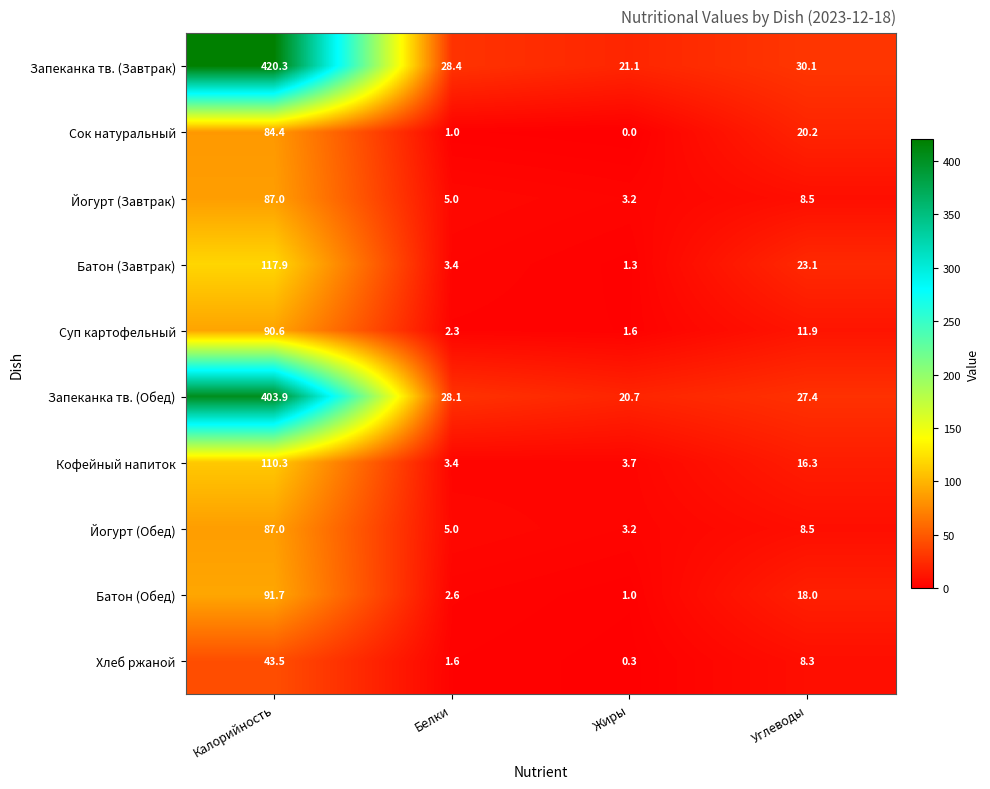

True or false: Йогурт (Завтрак) has a value of 8.4 at Белки.

False